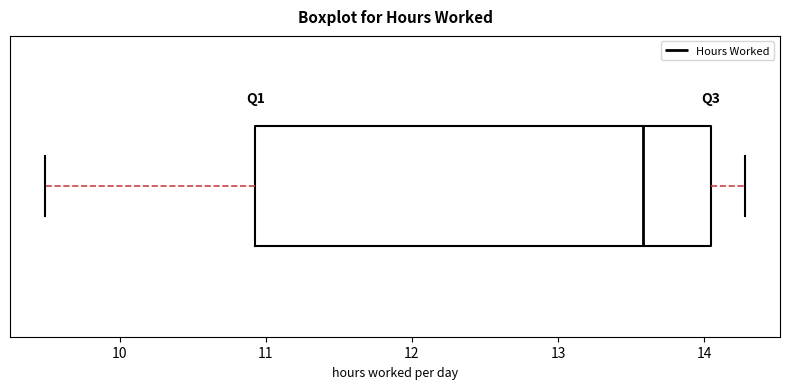

Where does the right whisker of the box end on the x-axis? The values are not printed on the chart, so give them approximately, as read against the axis.

14.3